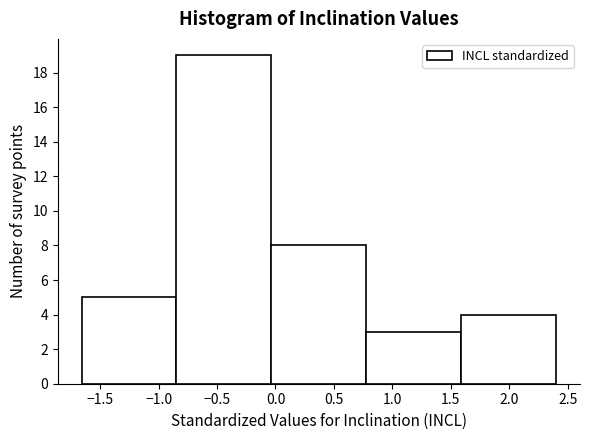

How tall is the bar that spans 0.80 to 1.60 on the x-axis? Neither the bar edges nor the heights are printed on the chart, so give them approximately, as read against the axes.

3